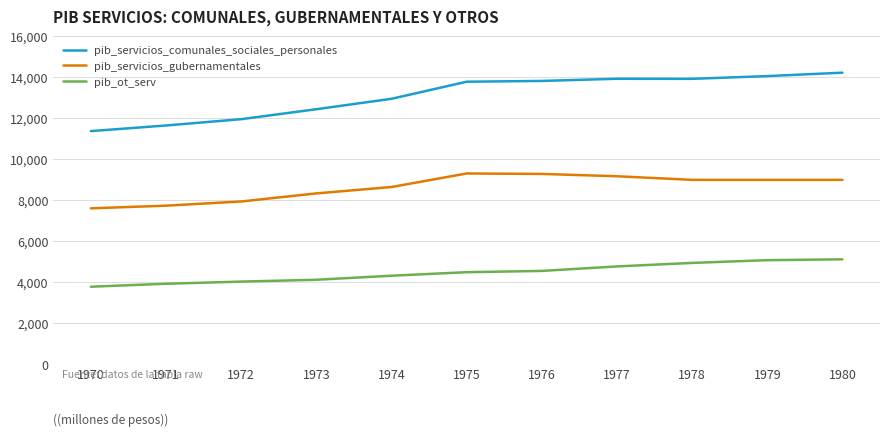

How many values in the pib_servicios_gubernamentales series are below 8975?

5